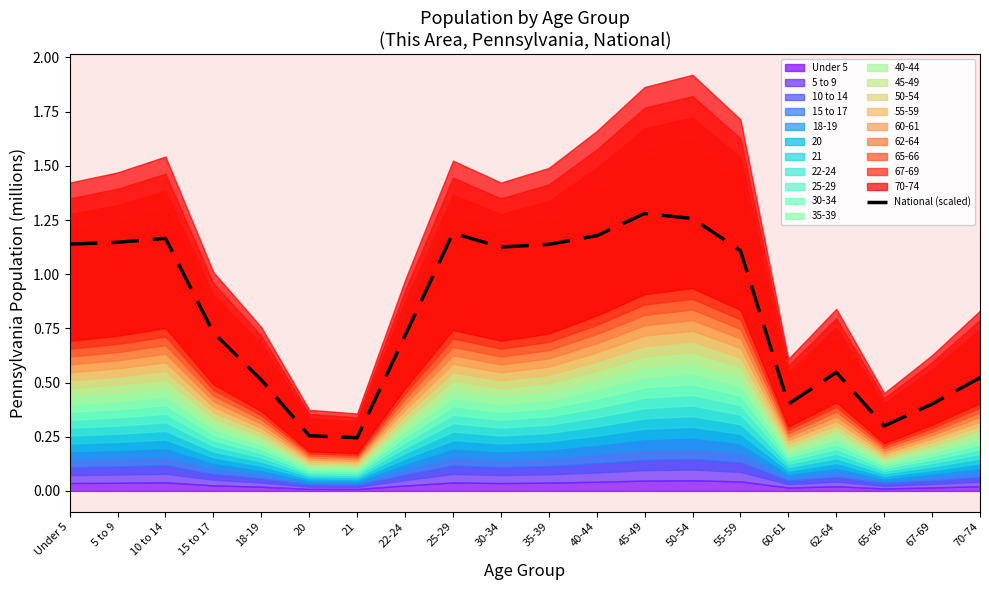

How many data points does each series have?

20